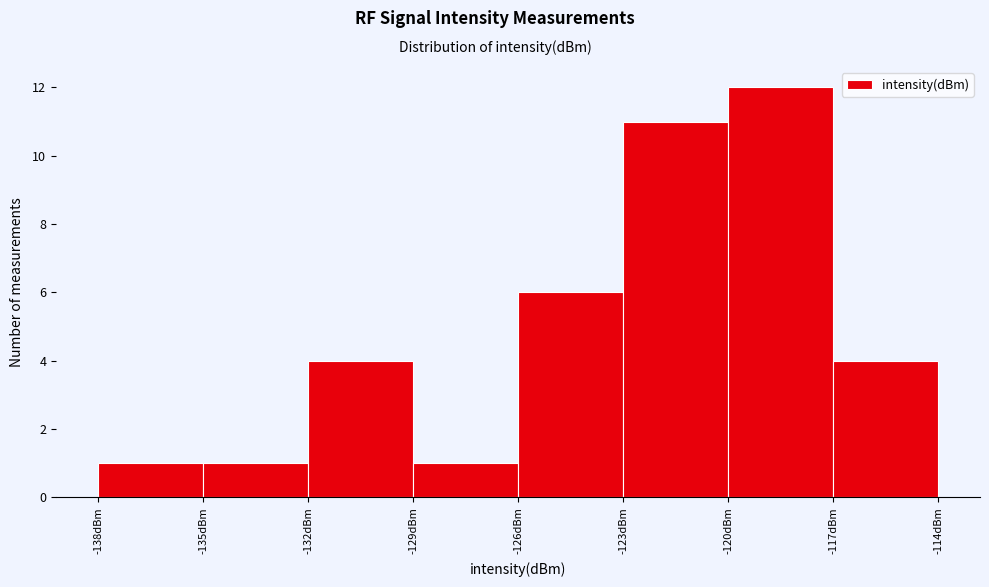

Reading left to right, transcribe this chart: for each bar, give the range it covers on the x-axis and its height. The values are not printed on the chart, so give them approximately, as read against the axis.

-138 to -135: 1
-135 to -132: 1
-132 to -129: 4
-129 to -126: 1
-126 to -123: 6
-123 to -120: 11
-120 to -117: 12
-117 to -114: 4